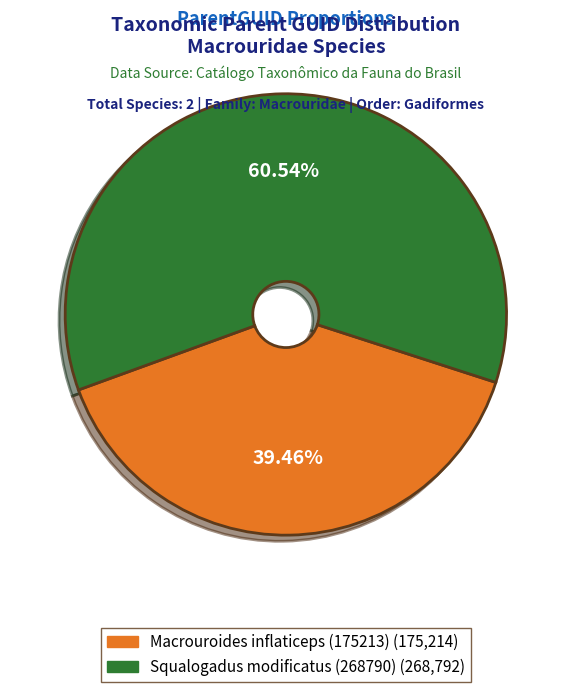

To the nearest percent, what percentage of the pie is Squalogadus modificatus (268790)?

61%